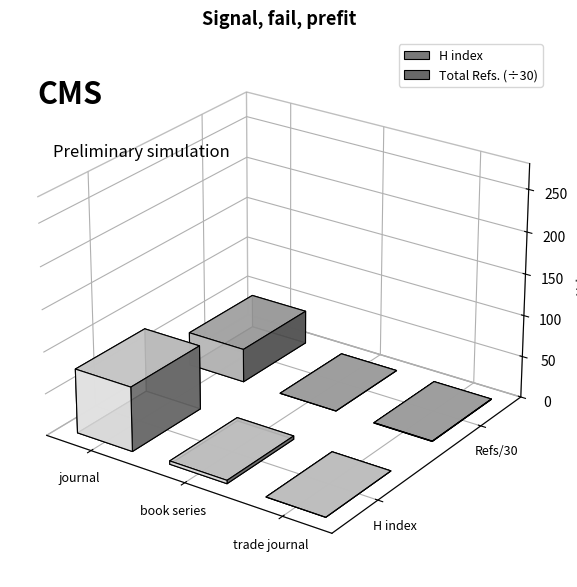

What are all the series names shown in the legend?

H index, Total Refs.